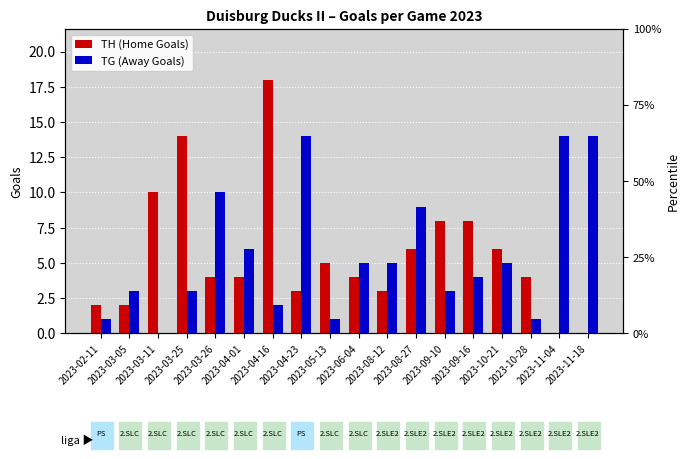

Are the bars grouped side by side (vs. stacked)?

Yes